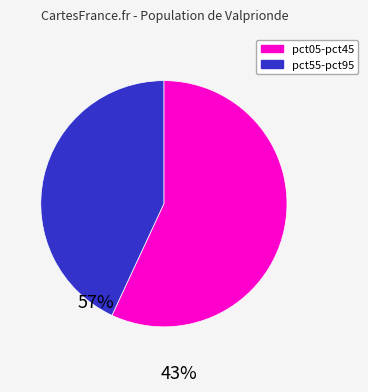

Is there any slice that represents more than half of the pie?

Yes